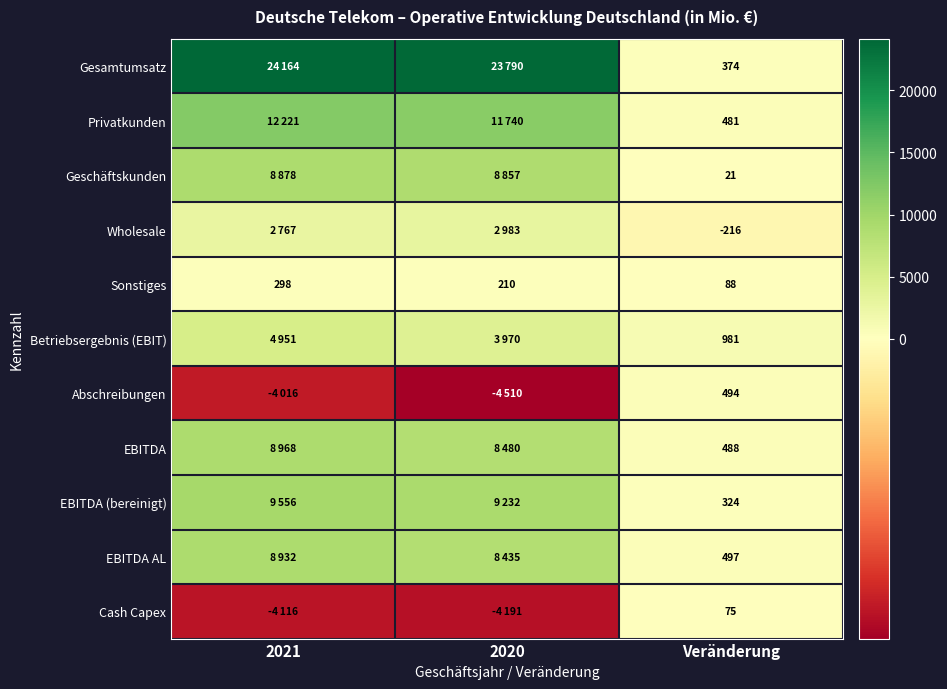

What is the total value across all series at Veränderung?

3607